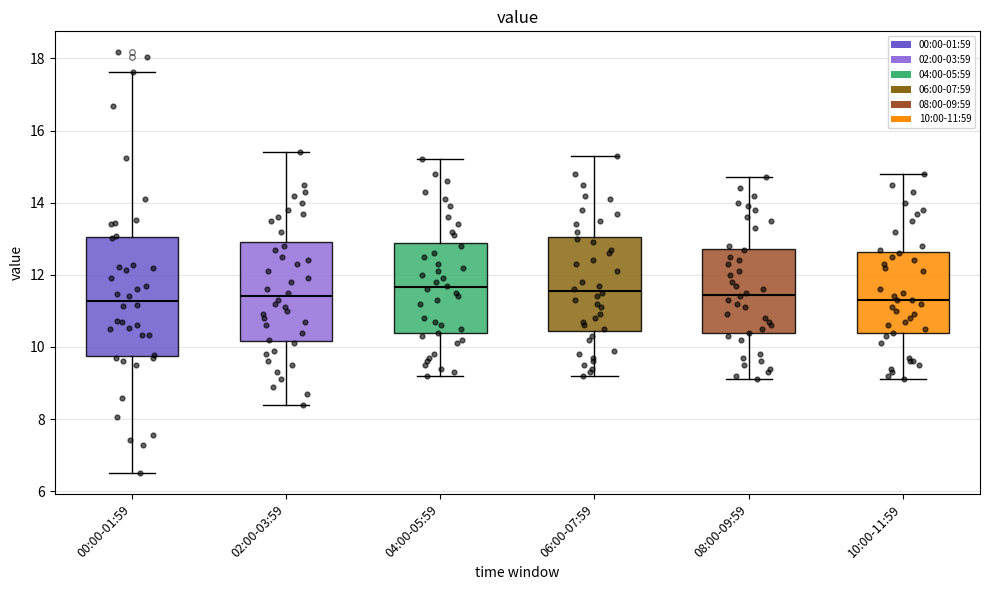

Reading left to right, transcribe this box plot: for each box, give where its median line is, the range the box spans, and where its two whiskers end, as read against the y-axis. The values are not printed on the chart, so give them approximately, as read against the axis.

00:00-01:59: median 11.2, box 9.8 to 13.0, whiskers 6.6 to 17.6
02:00-03:59: median 11.4, box 10.2 to 13.0, whiskers 8.4 to 15.4
04:00-05:59: median 11.6, box 10.4 to 12.8, whiskers 9.2 to 15.2
06:00-07:59: median 11.6, box 10.4 to 13.0, whiskers 9.2 to 15.4
08:00-09:59: median 11.4, box 10.4 to 12.8, whiskers 9.2 to 14.8
10:00-11:59: median 11.4, box 10.4 to 12.6, whiskers 9.2 to 14.8